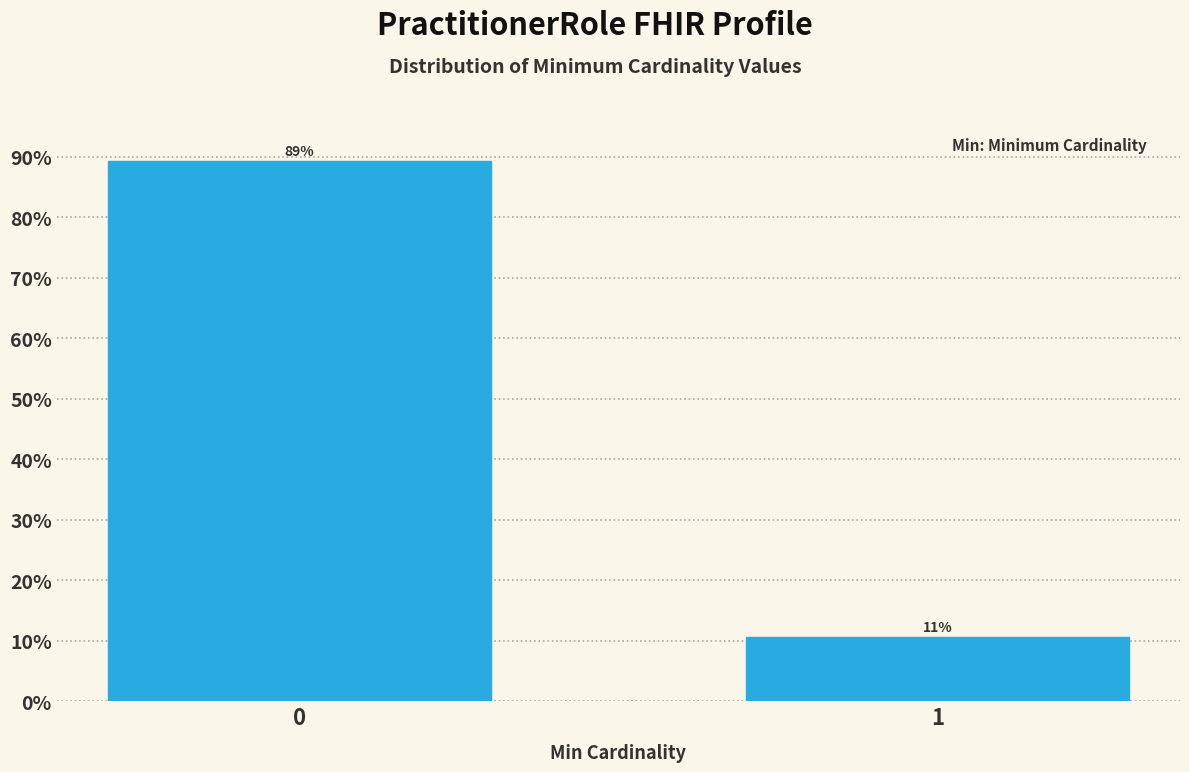

What value does the data have at 1?

10.6